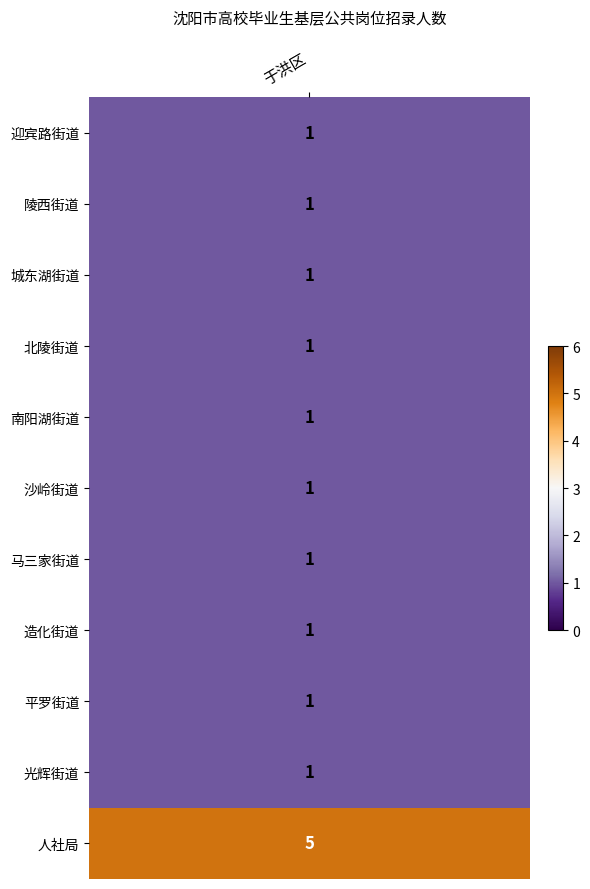

What is the average value?

1